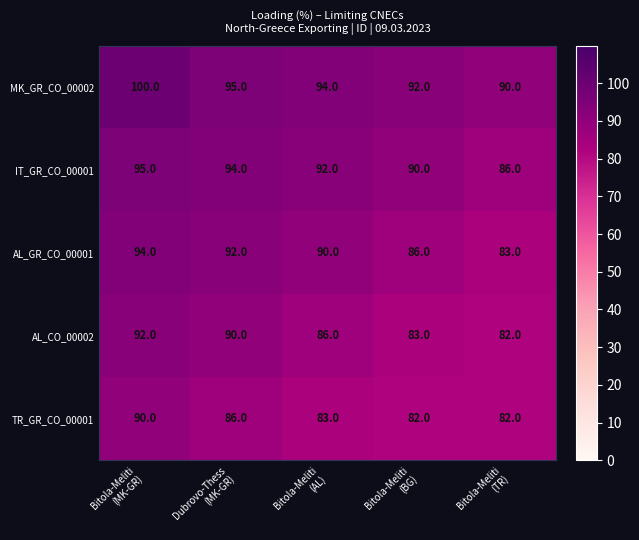

What is the difference between the maximum and minimum values in the IT_GR_CO_00001 series?

9